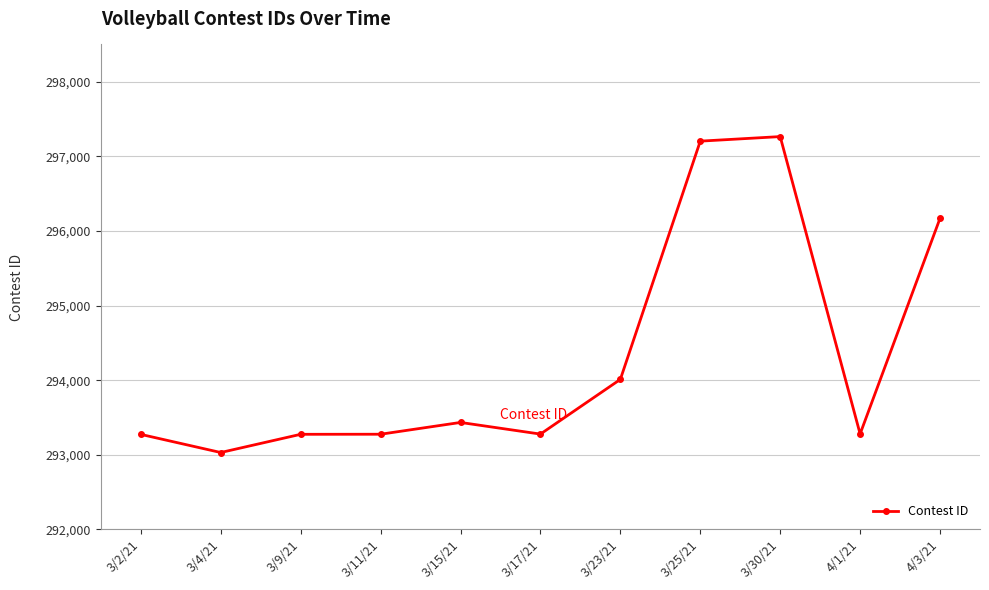

Between 3/17/21 and 4/3/21, which is larger?

4/3/21